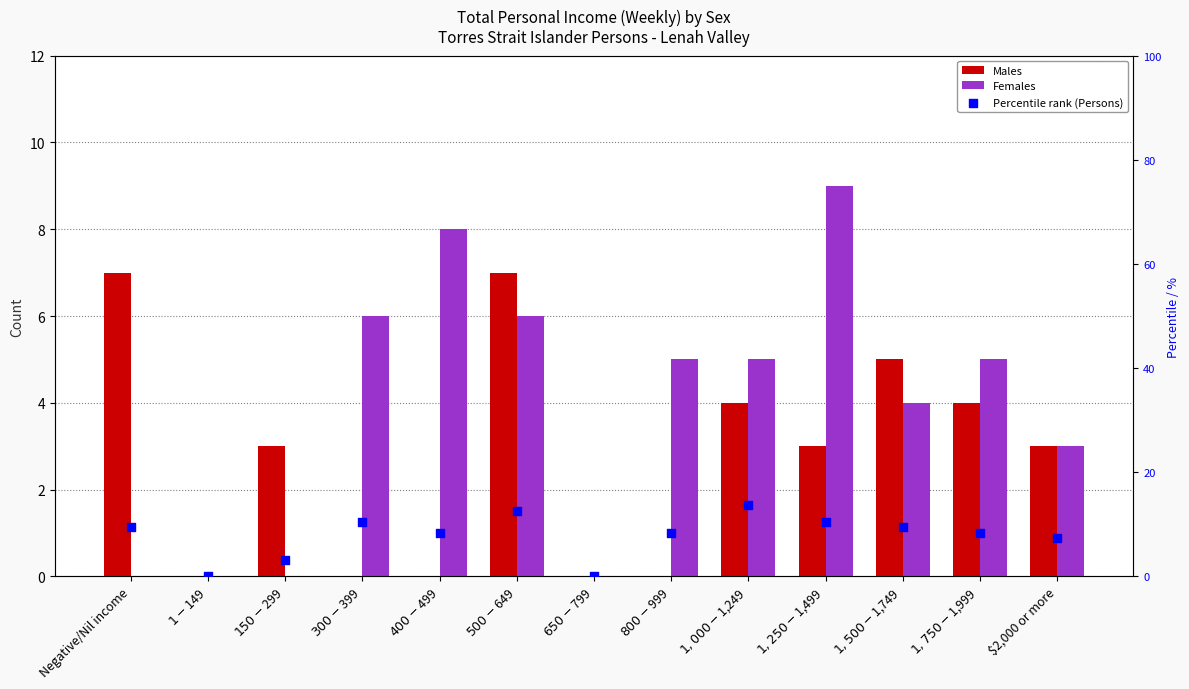

What are all the series names shown in the legend?

Males, Females, Percentile rank (Persons)